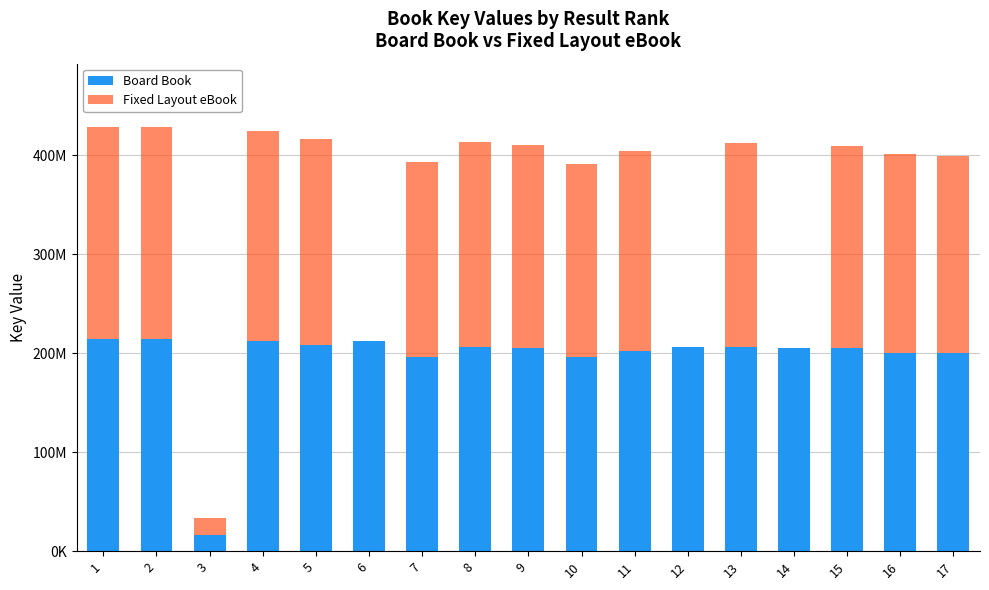

What are all the series names shown in the legend?

Board Book, Fixed Layout eBook